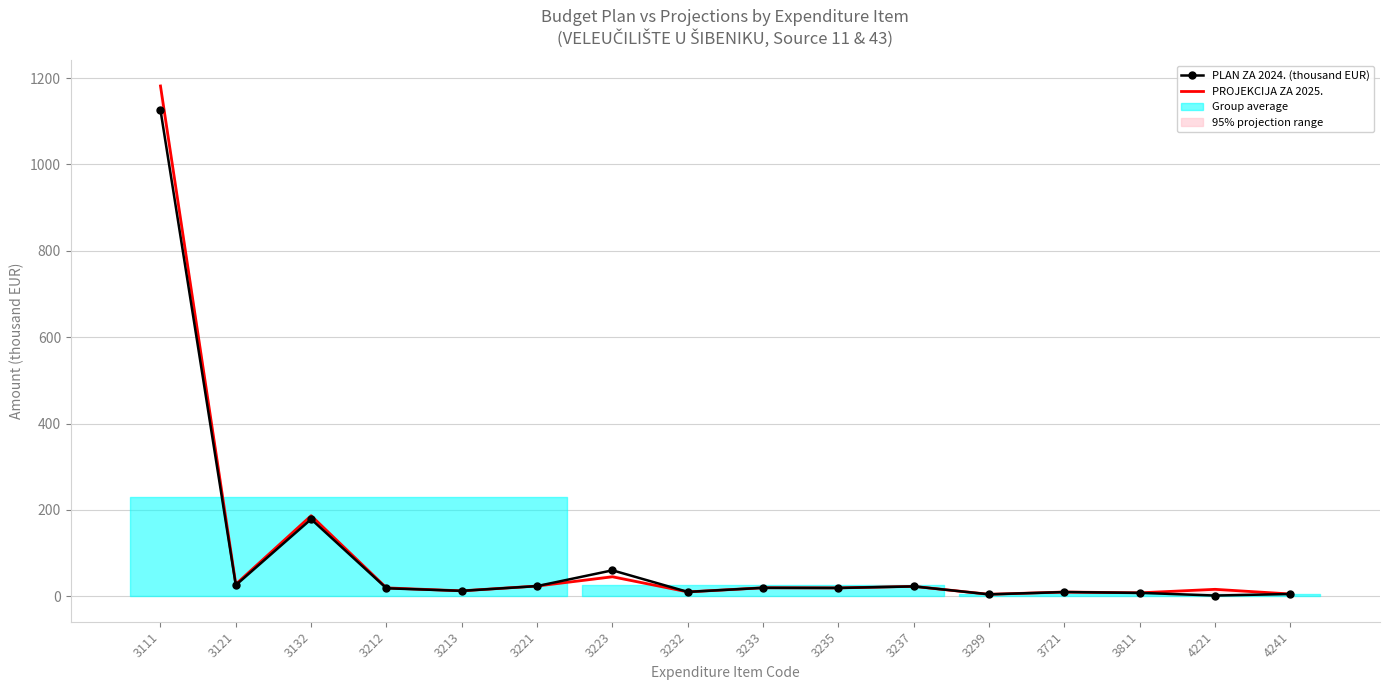

What is the difference between the PROJEKCIJA ZA 2025. values at 3237 and 4241?

17.7